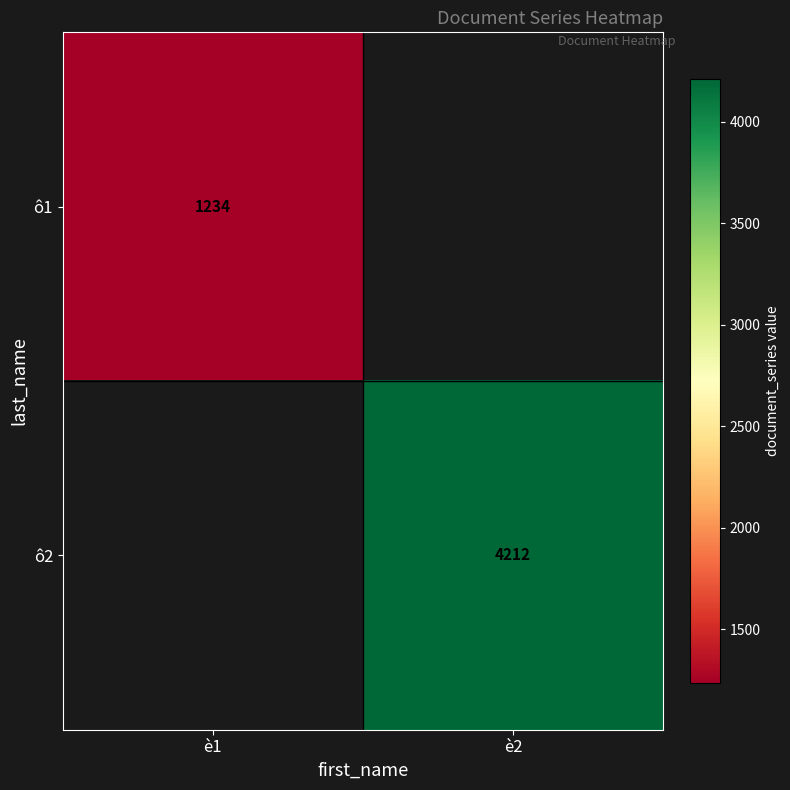

True or false: ô2 has a value of 4212 at è2.

True